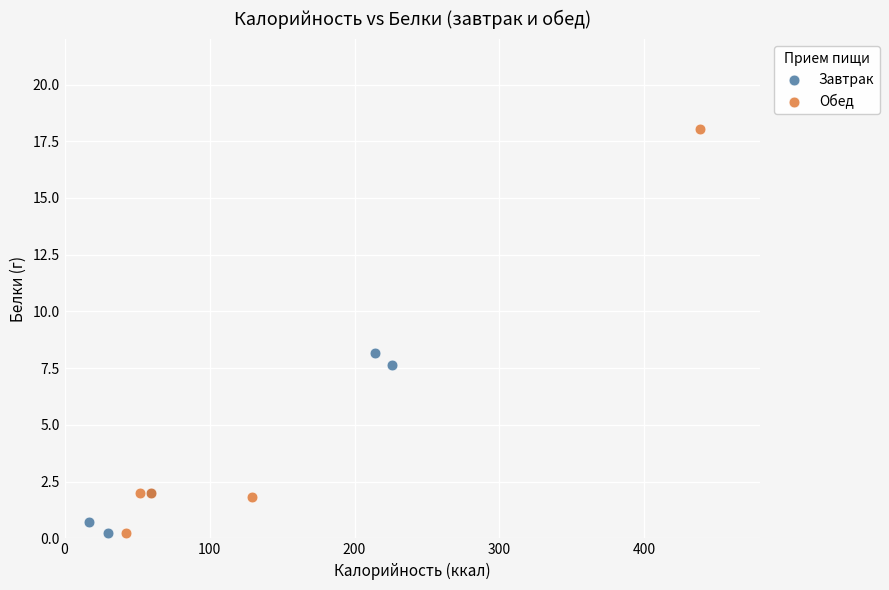

Which series reaches the maximum Y coordinate?

Обед